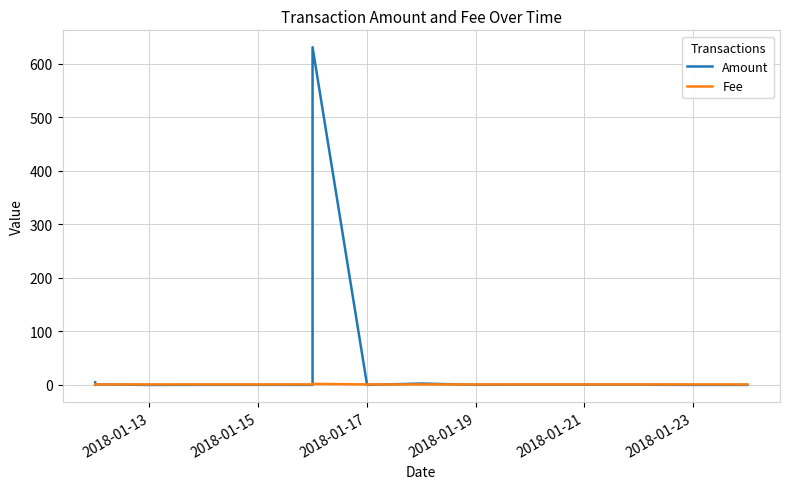

How many lines are shown in the chart?

2